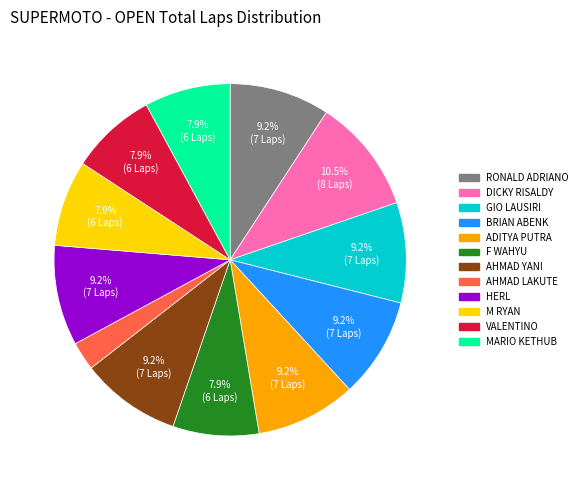

Does any single category account for the majority?

No